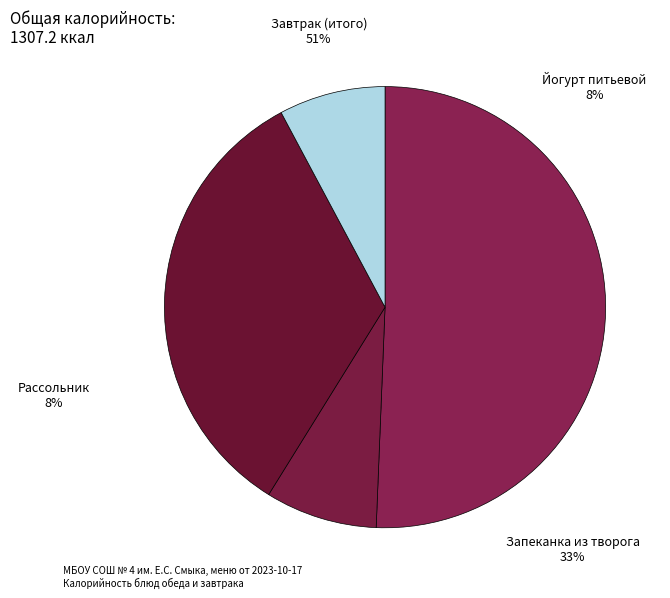

What is the total percentage of Рассольник по-ленинградски and Йогурт питьевой?

16.0%